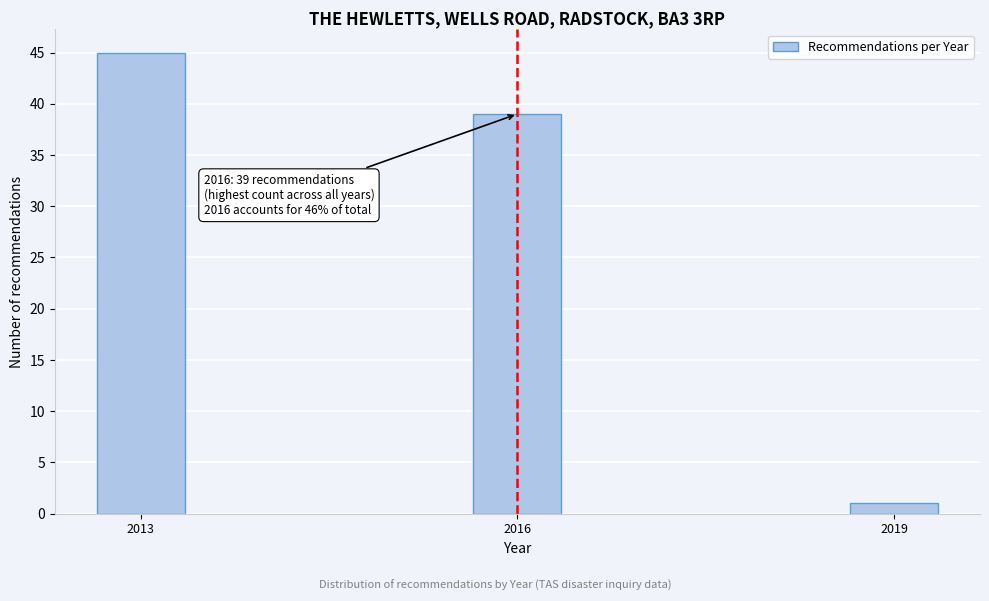

Reading left to right, transcribe all the data shown in this chart.

45	39	1